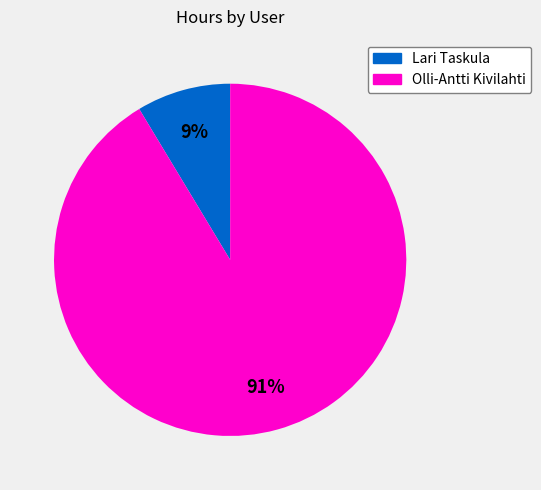

To the nearest percent, what is the average slice percentage?

50%